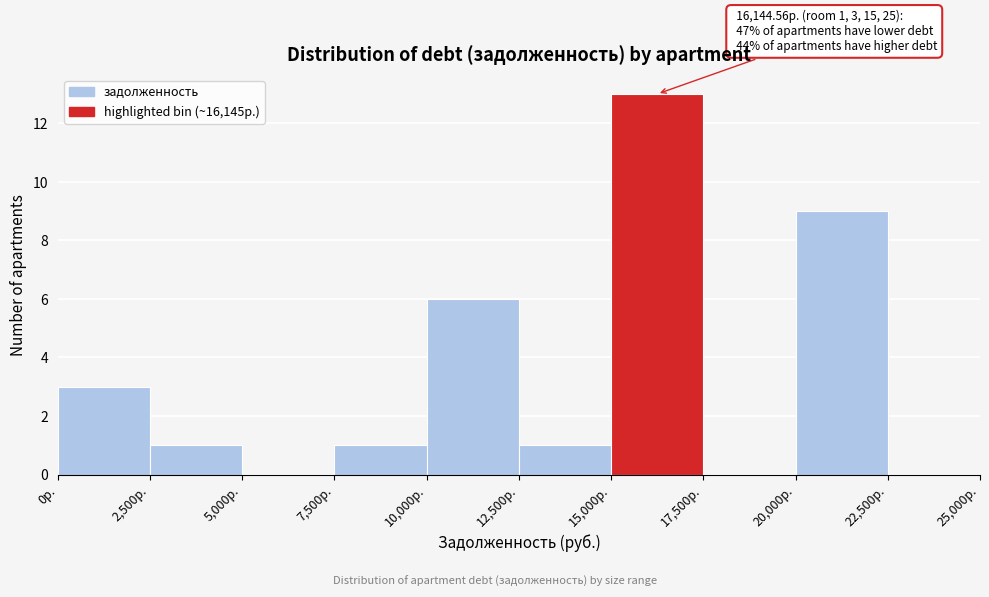

Over which range of the x-axis is the bar tallest?

15000 to 17500